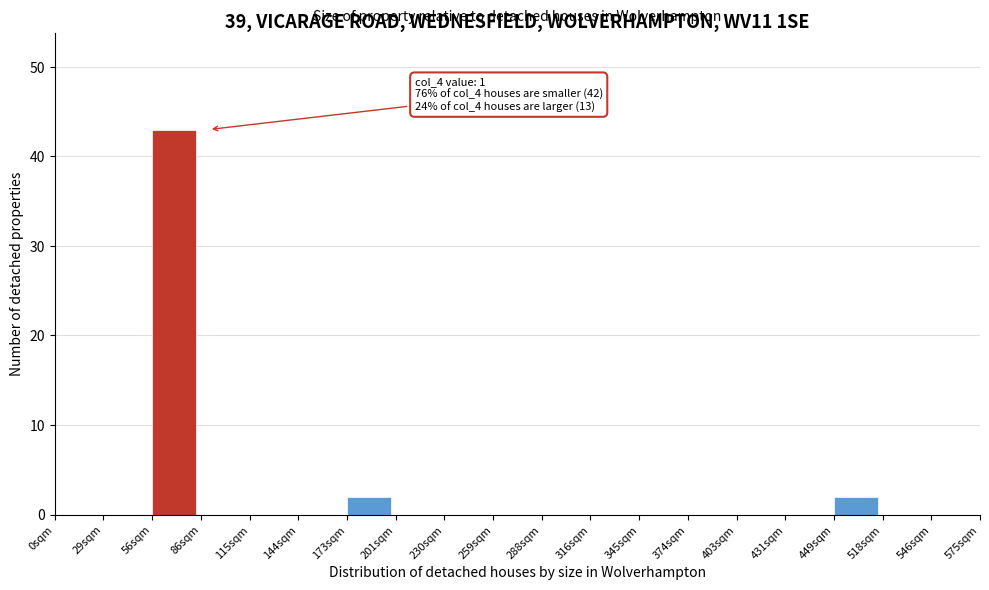

Reading left to right, extract all data points from this chart.

0sqm=0	29sqm=0	56sqm=43	86sqm=0	115sqm=0	144sqm=0	173sqm=2	201sqm=0	230sqm=0	259sqm=0	288sqm=0	316sqm=0	345sqm=0	374sqm=0	403sqm=0	431sqm=0	449sqm=2	518sqm=0	546sqm=0